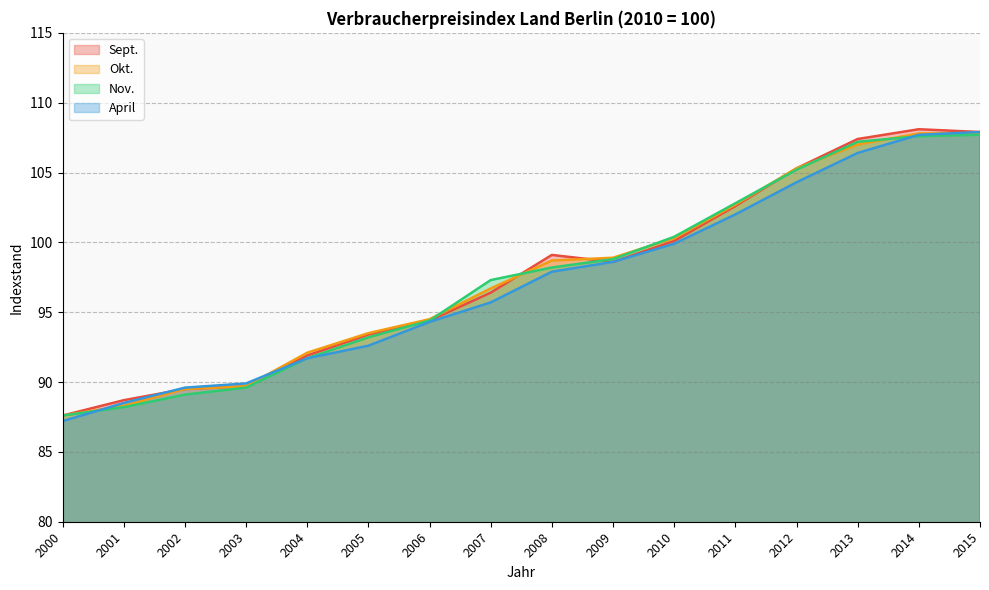

True or false: April has more than 0 interior local peaks.

False